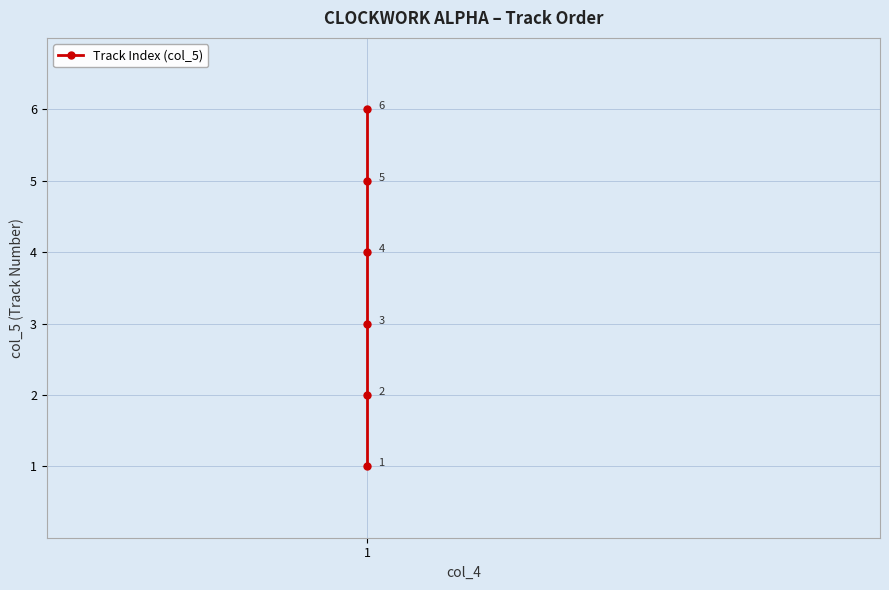

True or false: the data shows 2 at 1.

False